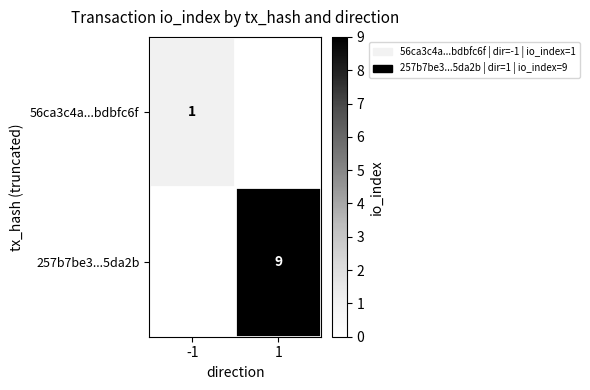

Between 1 and -1, which is larger?

-1